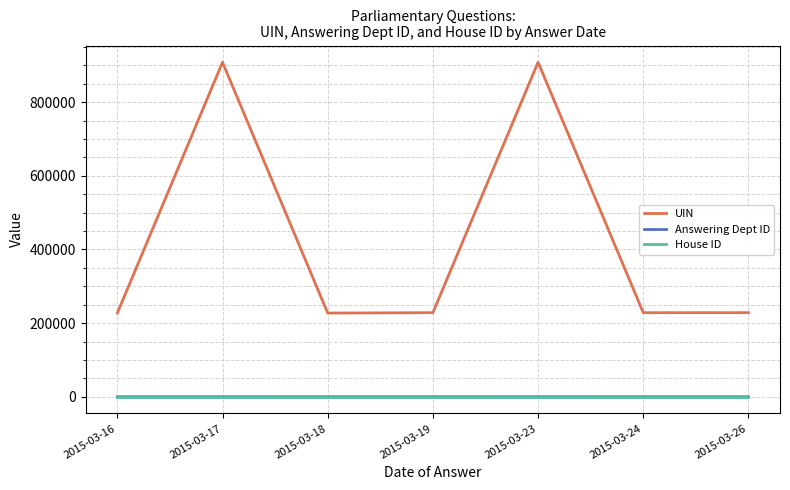

Which series has the largest total across all categories?

UIN